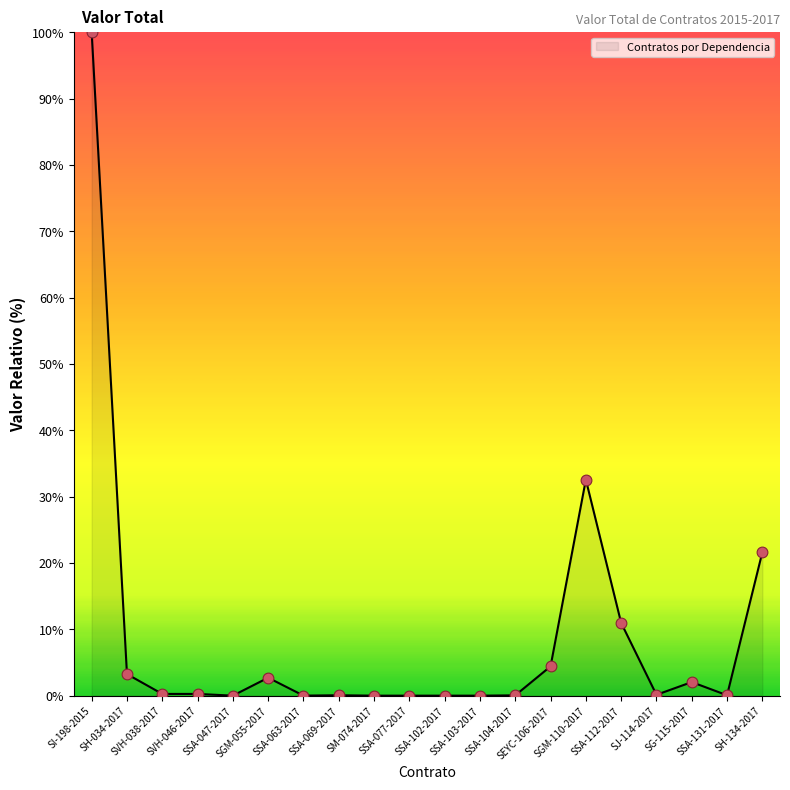

Approximately how many times larger is the value at SH-034-2017 compared to SG-115-2017?

1.6